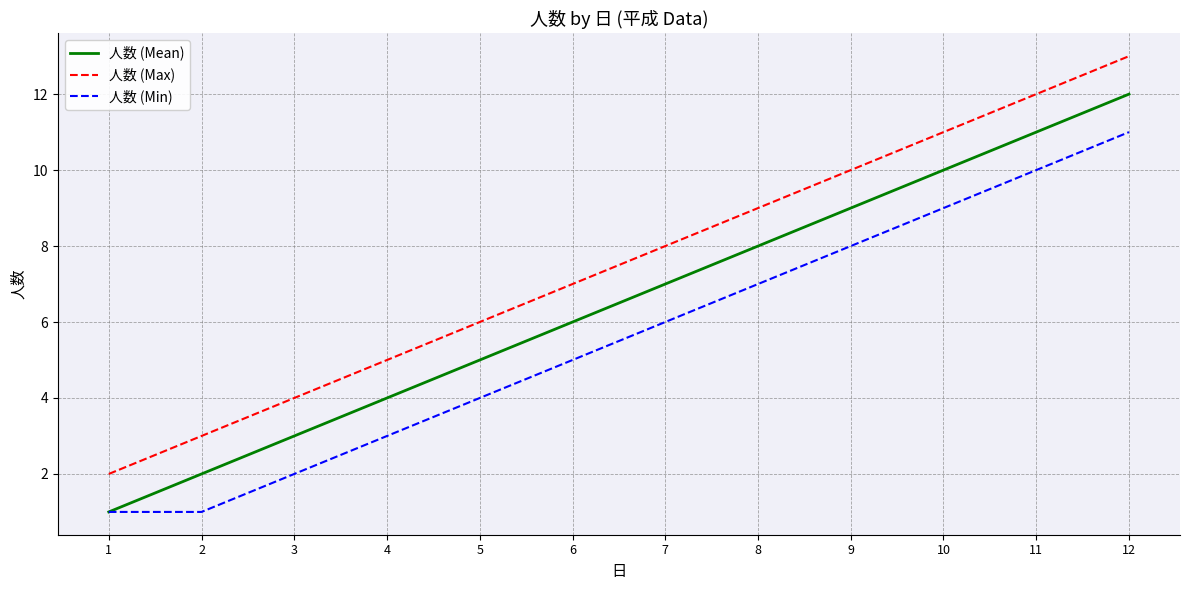

What is the difference between the 人数 (Max) values at 4 and 12?

8